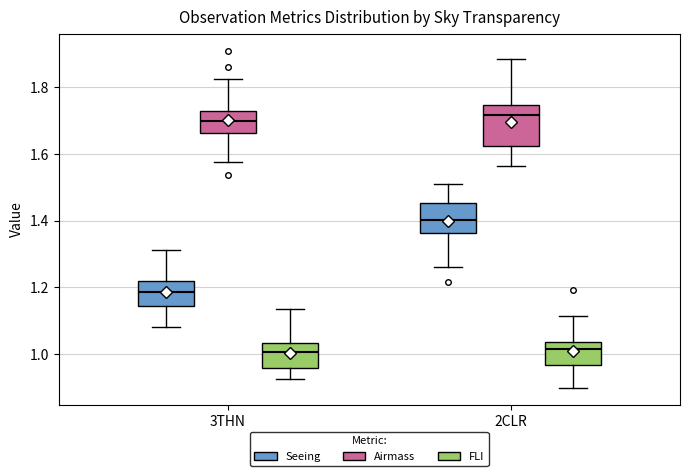

Reading left to right, transcribe this box plot: for each box, give where its median line is, the range the box spans, and where its two whiskers end, as read against the y-axis. The values are not printed on the chart, so give them approximately, as read against the axis.

3THN (Seeing): median 1.18, box 1.14 to 1.22, whiskers 1.08 to 1.32
3THN (Airmass): median 1.70, box 1.66 to 1.72, whiskers 1.58 to 1.82
3THN (FLI): median 1.00, box 0.96 to 1.04, whiskers 0.92 to 1.14
2CLR (Seeing): median 1.40, box 1.36 to 1.46, whiskers 1.26 to 1.50
2CLR (Airmass): median 1.72, box 1.62 to 1.74, whiskers 1.56 to 1.88
2CLR (FLI): median 1.02, box 0.96 to 1.04, whiskers 0.90 to 1.12